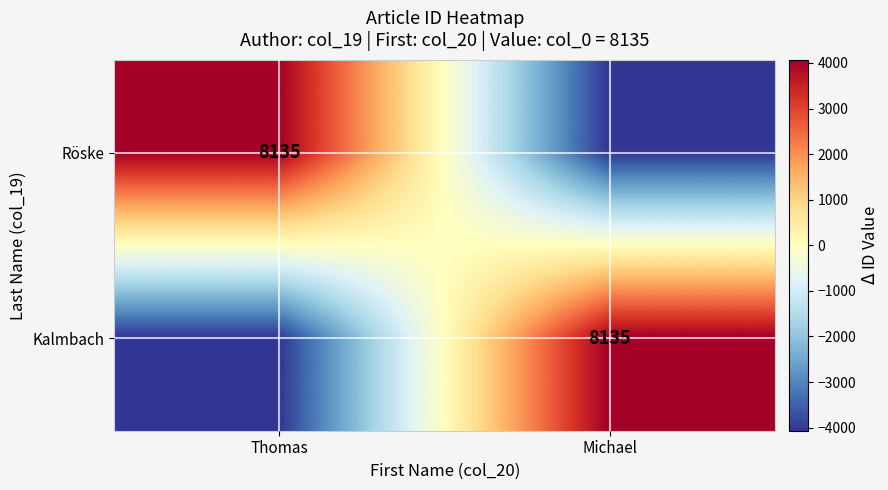

True or false: Kalmbach has a value of 8135.0 at Michael.

True